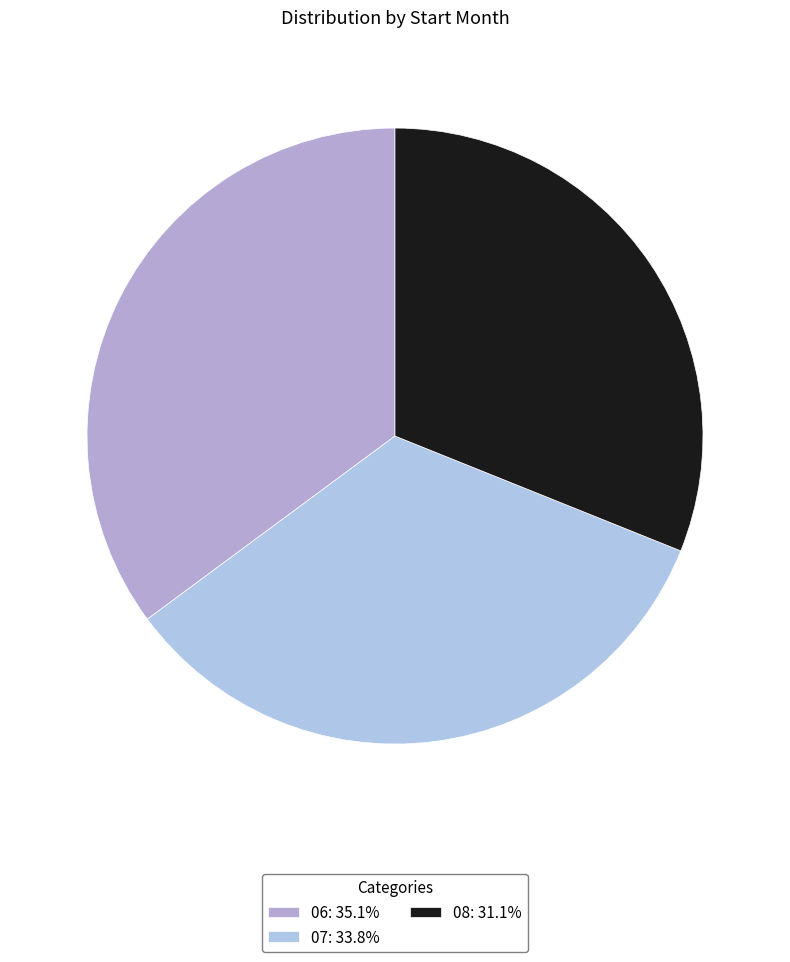

Does any single category account for the majority?

No